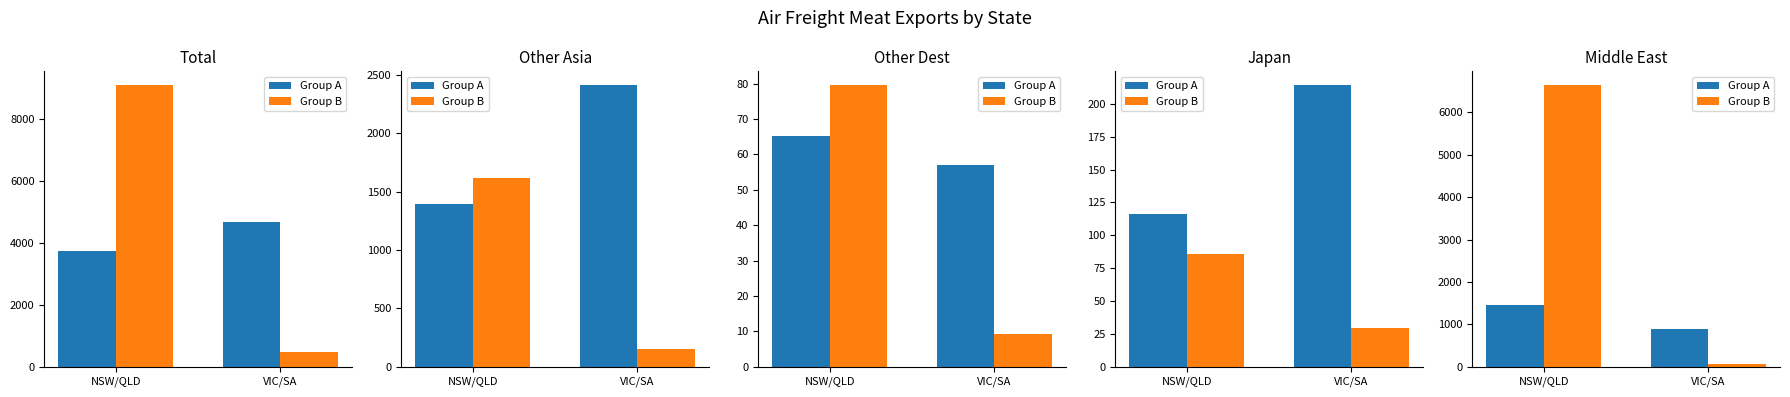

At which label is Group A closest to 1162?

VIC/SA